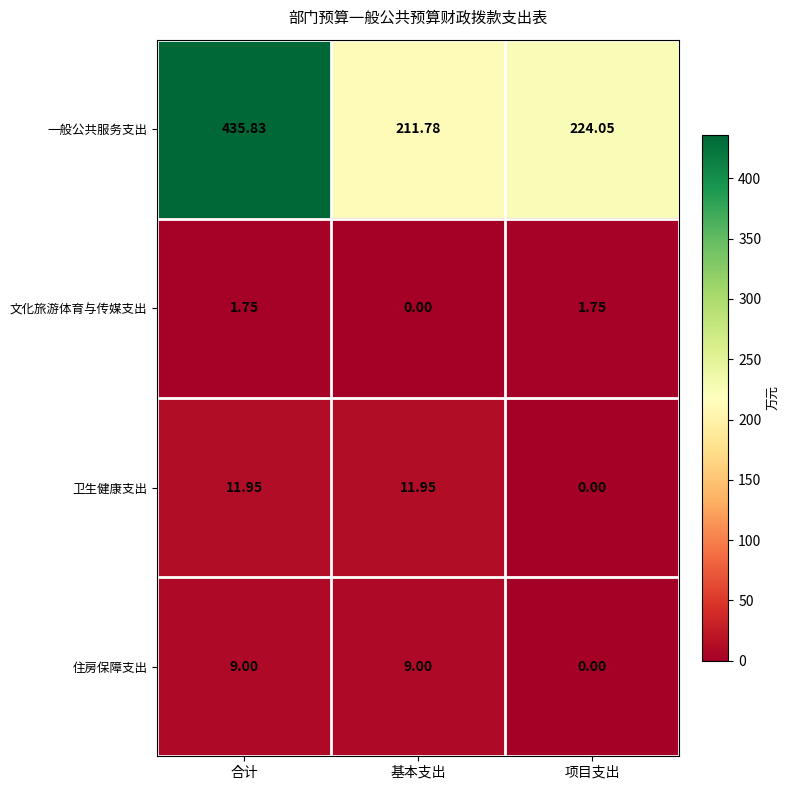

At 合计, list the series in order from smallest to largest.

文化旅游体育与传媒支出, 住房保障支出, 卫生健康支出, 一般公共服务支出